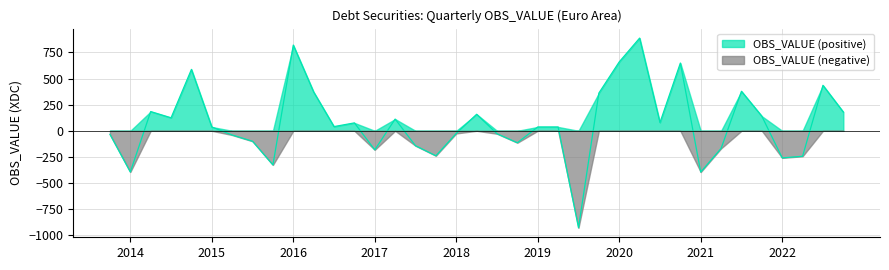

How many positive values are there?

21